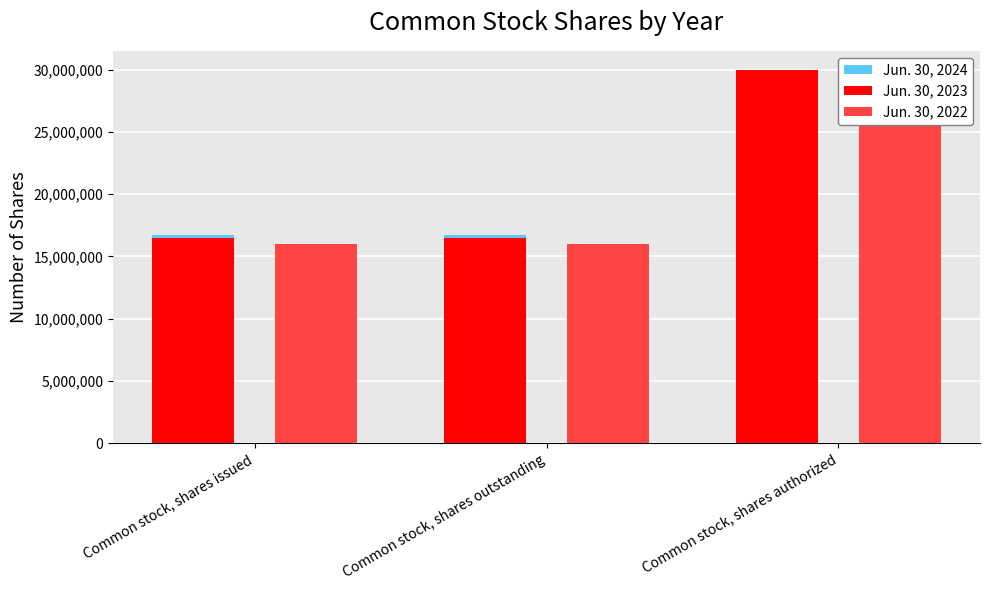

Reading left to right, what are all the values shown in this chart?

Jun. 30, 2024: Common stock, shares issued=16682465	Common stock, shares outstanding=16682465	Common stock, shares authorized=30000000
Jun. 30, 2023: Common stock, shares issued=16462215	Common stock, shares outstanding=16462215	Common stock, shares authorized=30000000
Jun. 30, 2022: Common stock, shares issued=15996658	Common stock, shares outstanding=15996658	Common stock, shares authorized=30000000